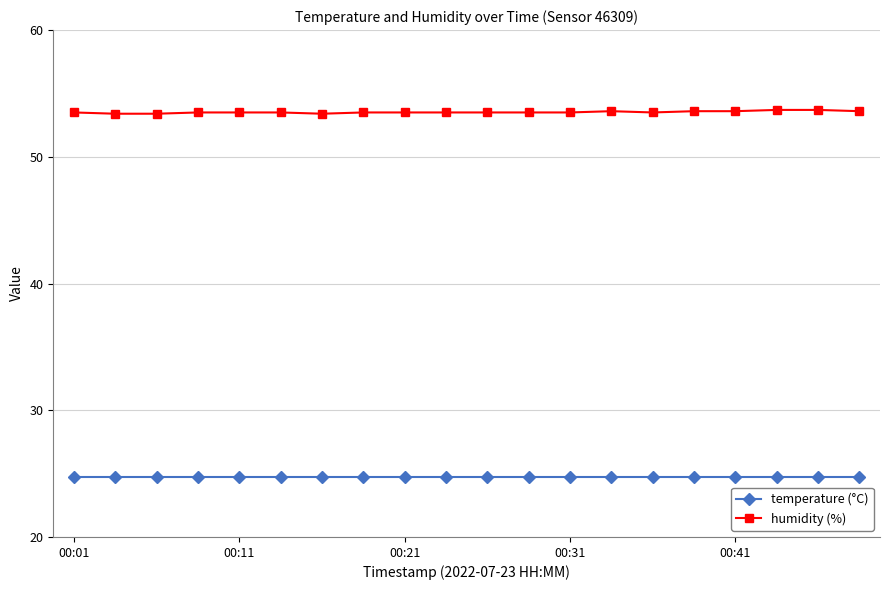

True or false: temperature (°C) and humidity (%) intersect in this chart.

False